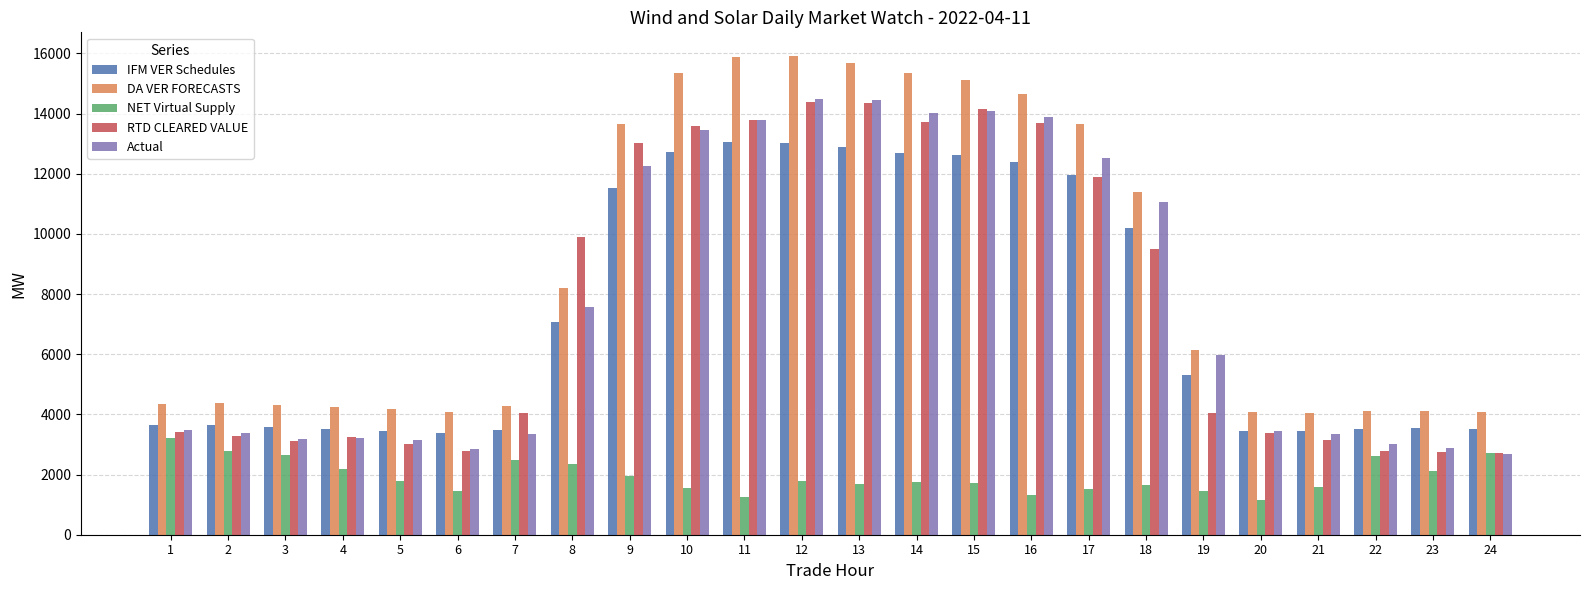

Which series changed the most between 7 and 12?

DA VER FORECASTS